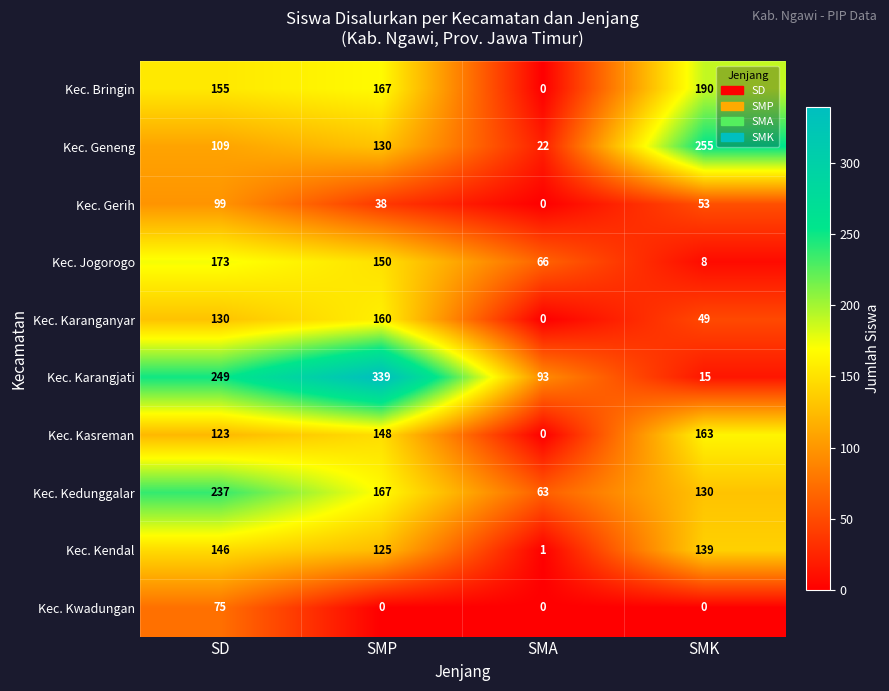

Which series has the widest spread of values?

Kec. Karangjati